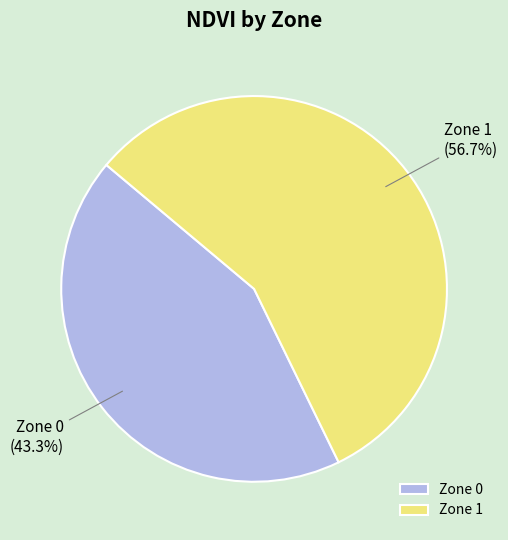

How much of the chart is everything except Zone 1?

43.3%